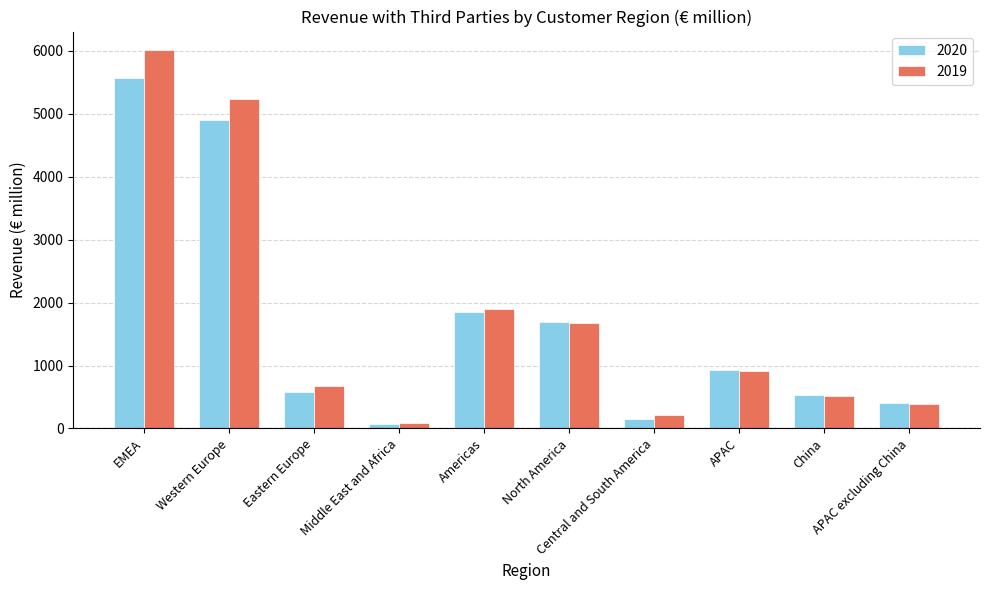

What are all the series names shown in the legend?

2020, 2019